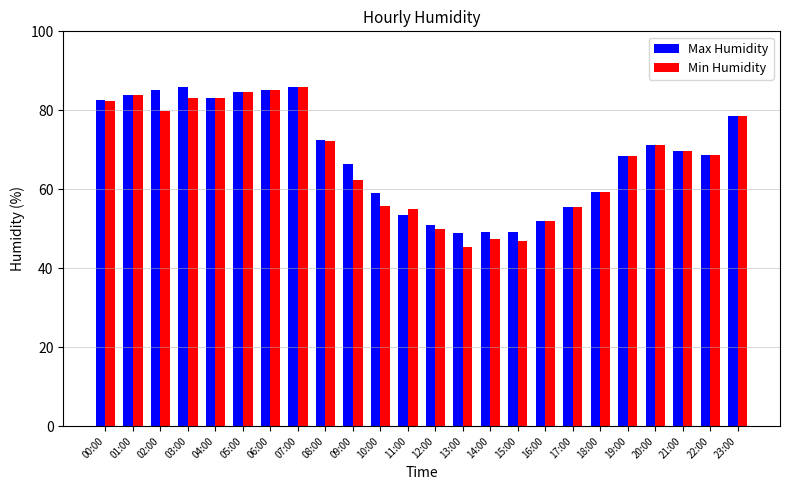

Is it true that Min Humidity equals 91.6 at 09:00?

False